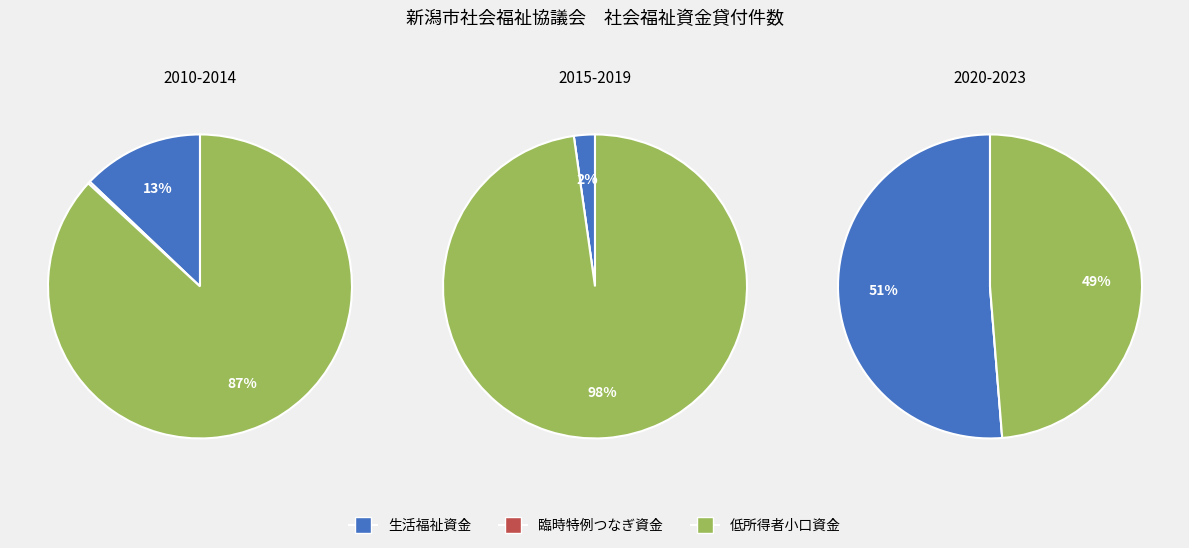

Is 2012 the majority of the pie?

No